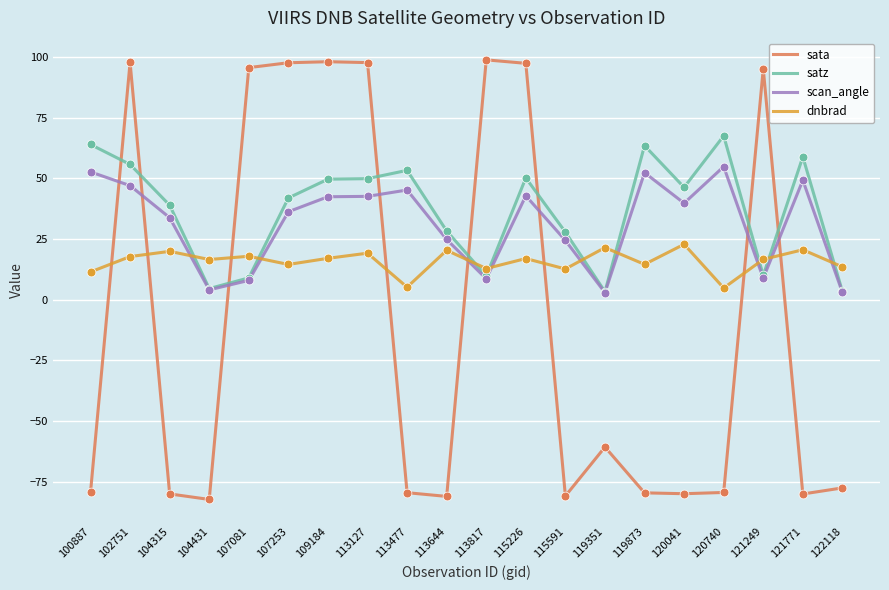

At which category is the sum across all series the highest?

102751